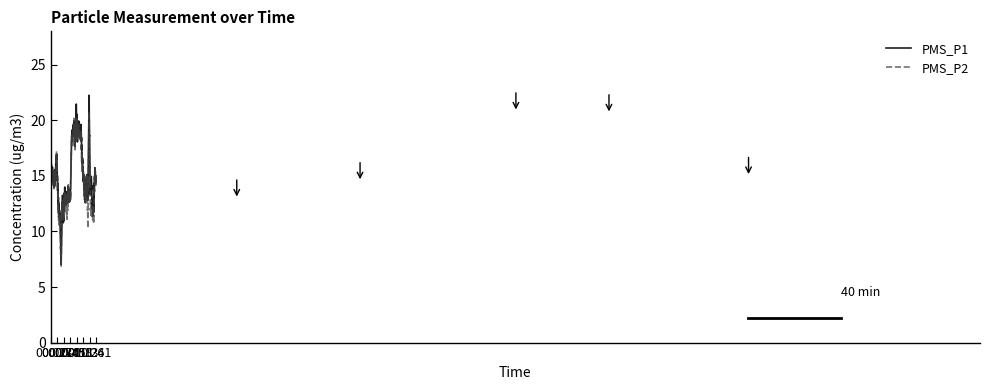

How many lines are shown in the chart?

2